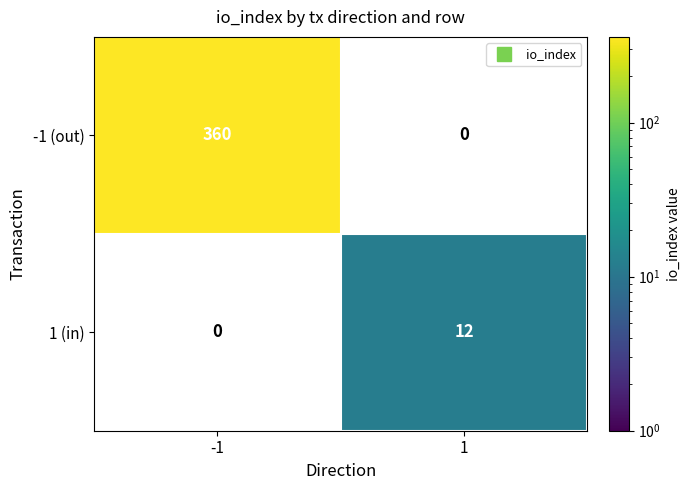

List the series in order of their overall mean, highest first.

-1 (out), 1 (in)